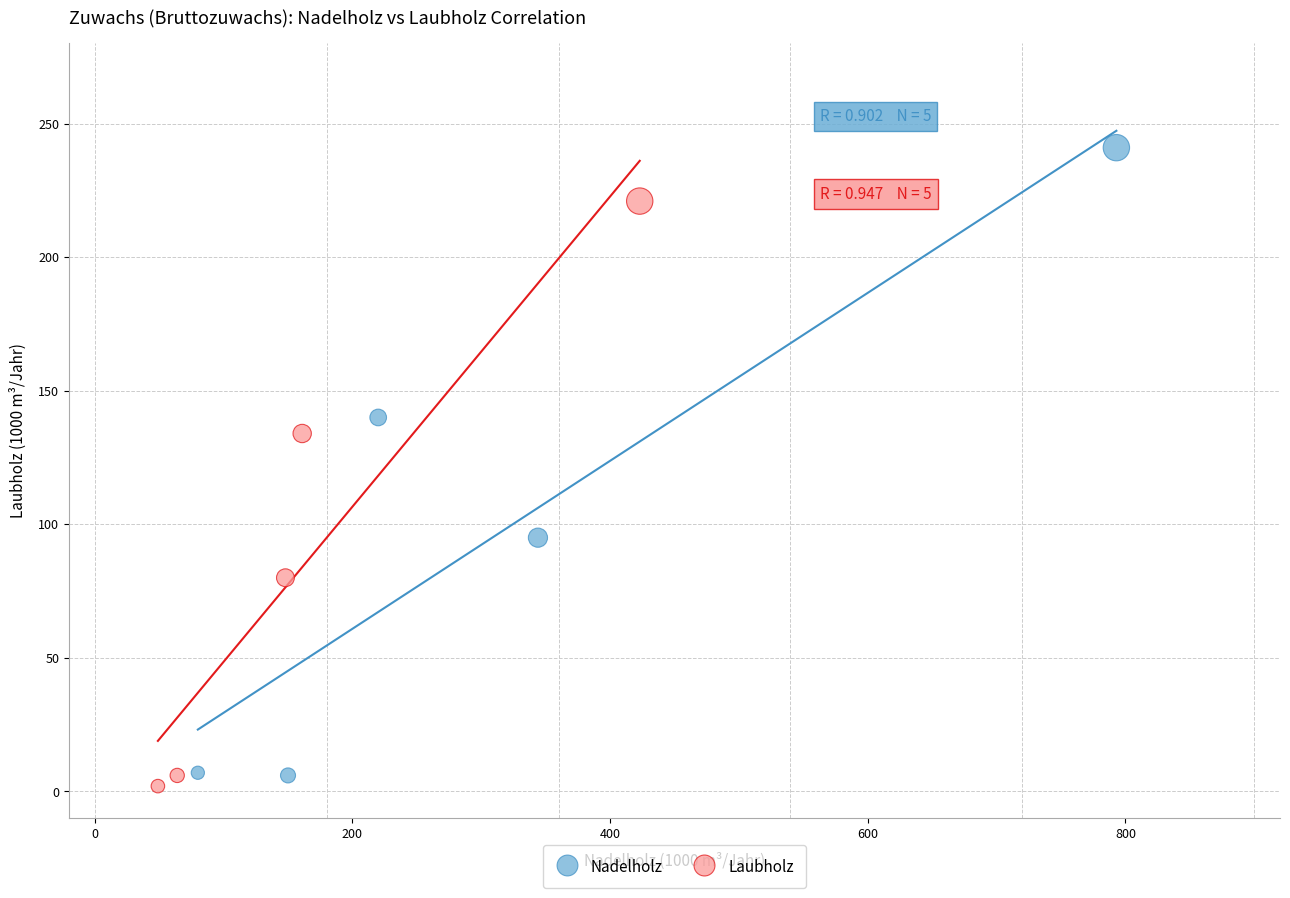

Which series has the widest spread of Y values?

Nadelholz